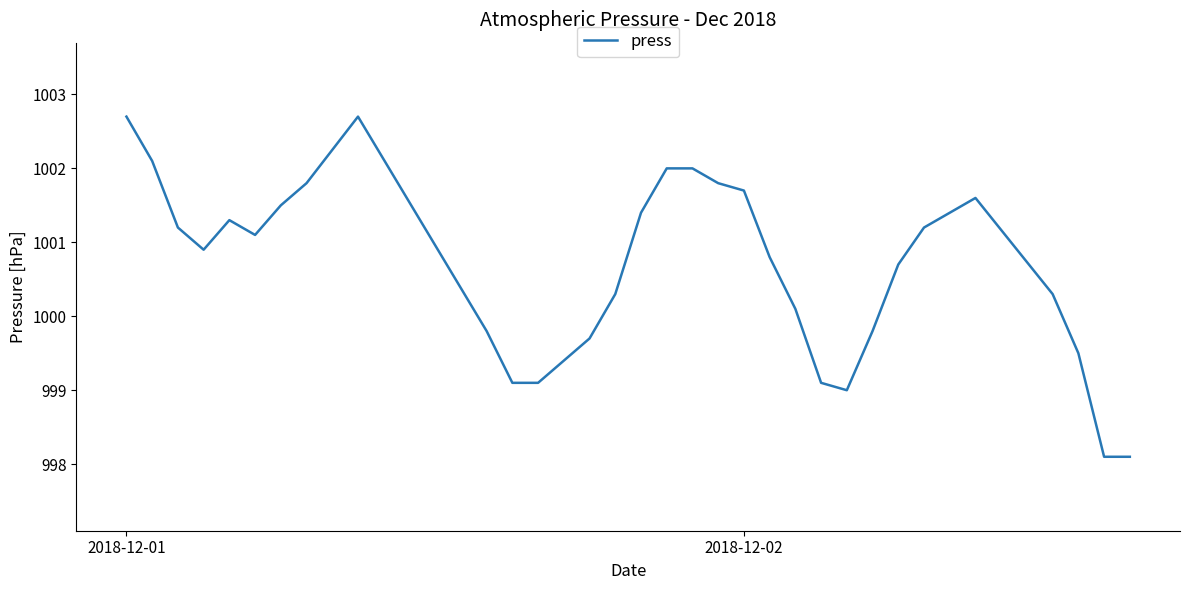

What is the maximum value shown in the chart?

1002.7